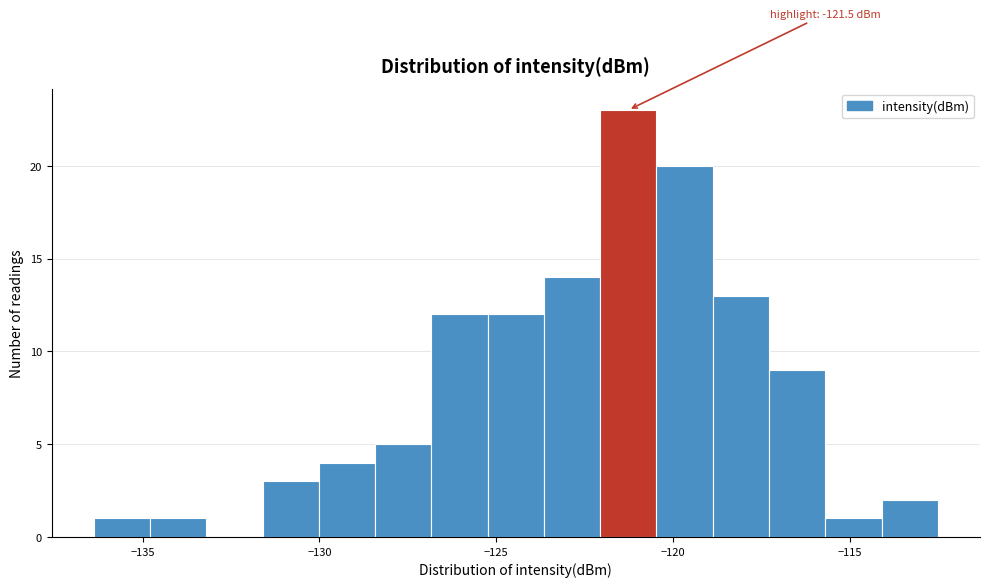

Read against the x-axis, roughly where is the centre of the tallest bar?

-121.5